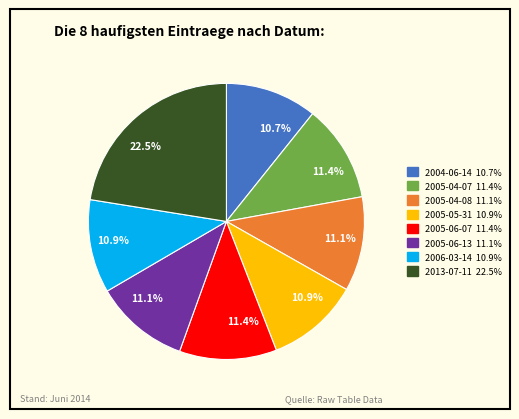

Count the number of slices in the pie.

8